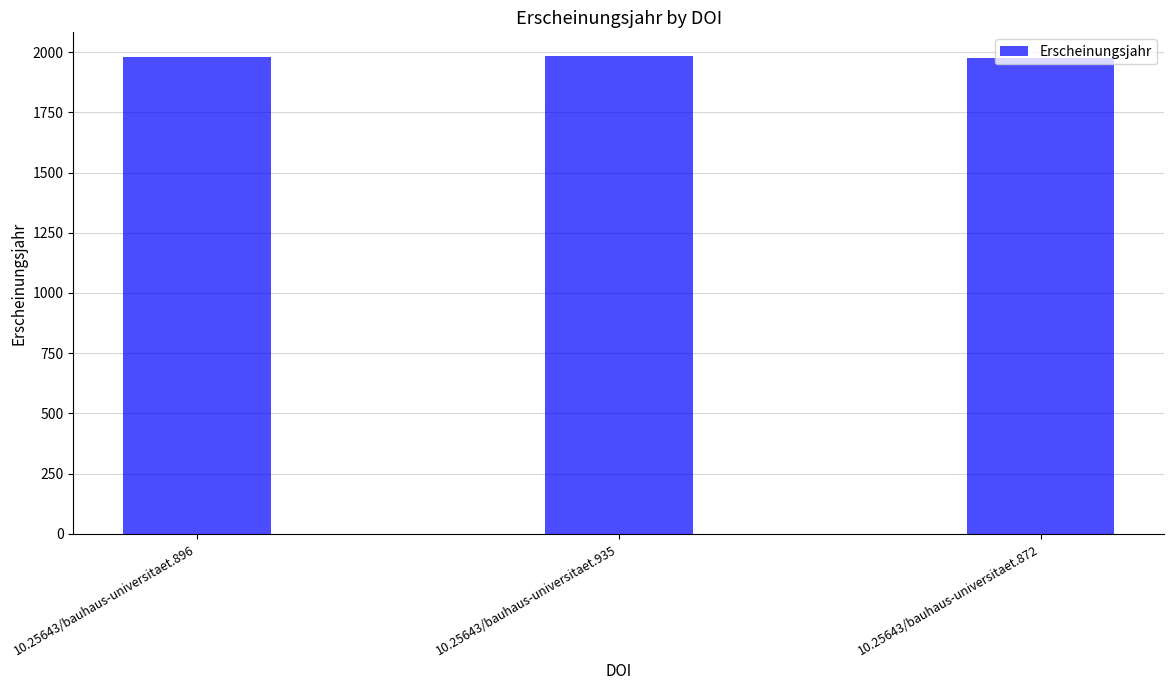

True or false: the data shows 1184 at 10.25643/bauhaus-universitaet.935.

False